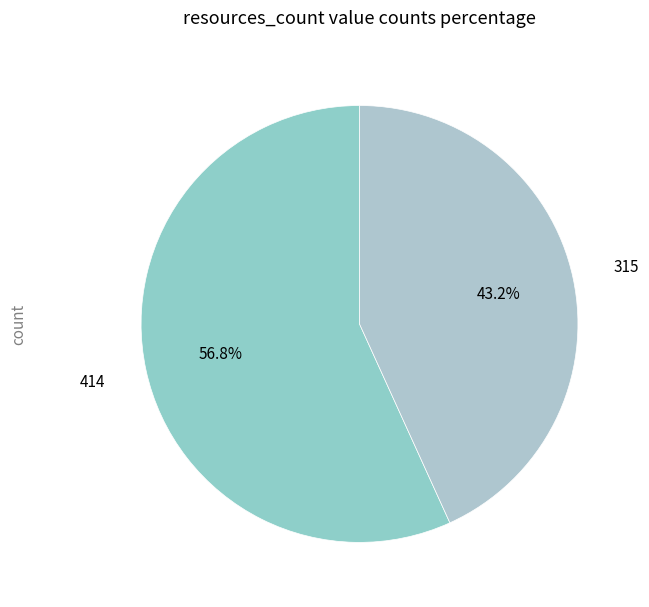

Count the number of slices in the pie.

2